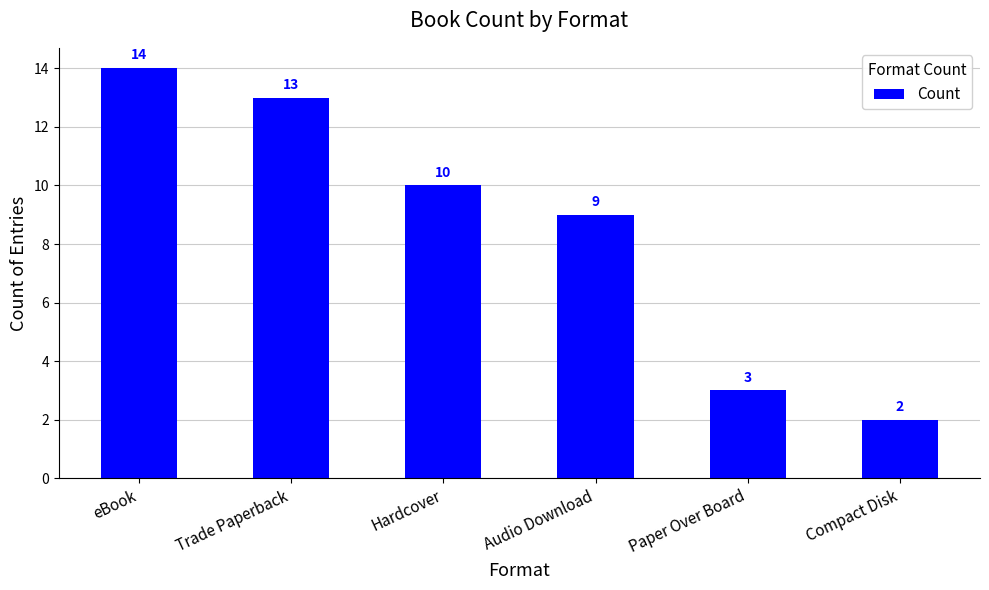

Reading right to left, what are all the values shown in this chart?

2	3	9	10	13	14